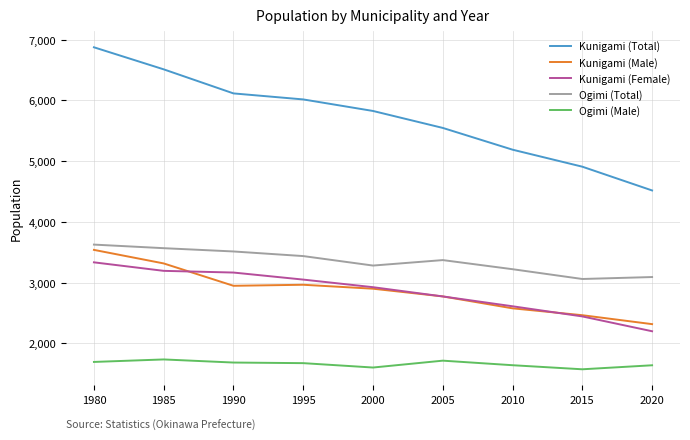

Is the value of Kunigami (Female) at 1980 greater than the value of Kunigami (Male) at 1980?

No